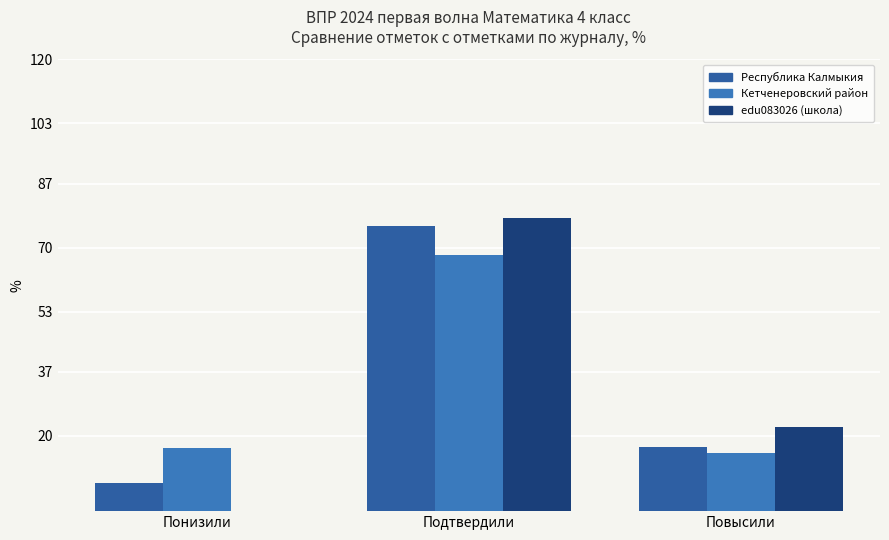

The value of Республика Калмыкия at Подтвердили is 75.7. True or false?

True